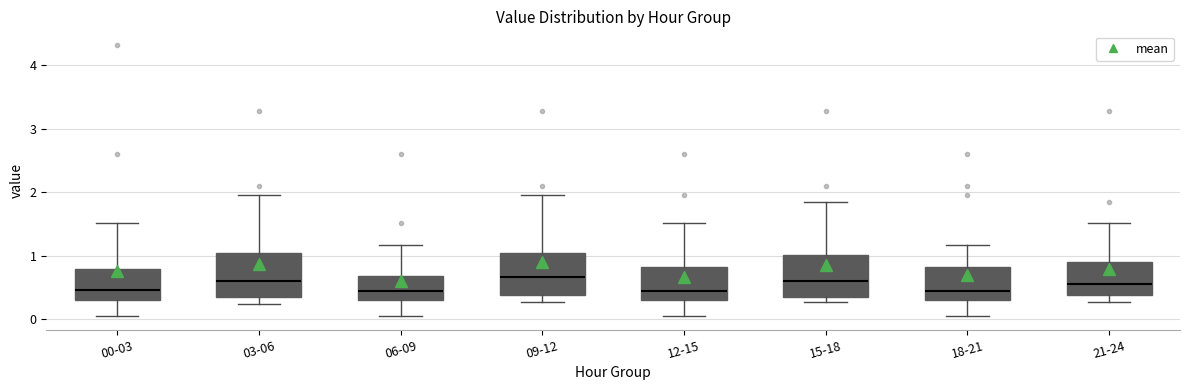

Where does the upper whisker of the box for 15-18 end on the y-axis? The values are not printed on the chart, so give them approximately, as read against the axis.

1.9